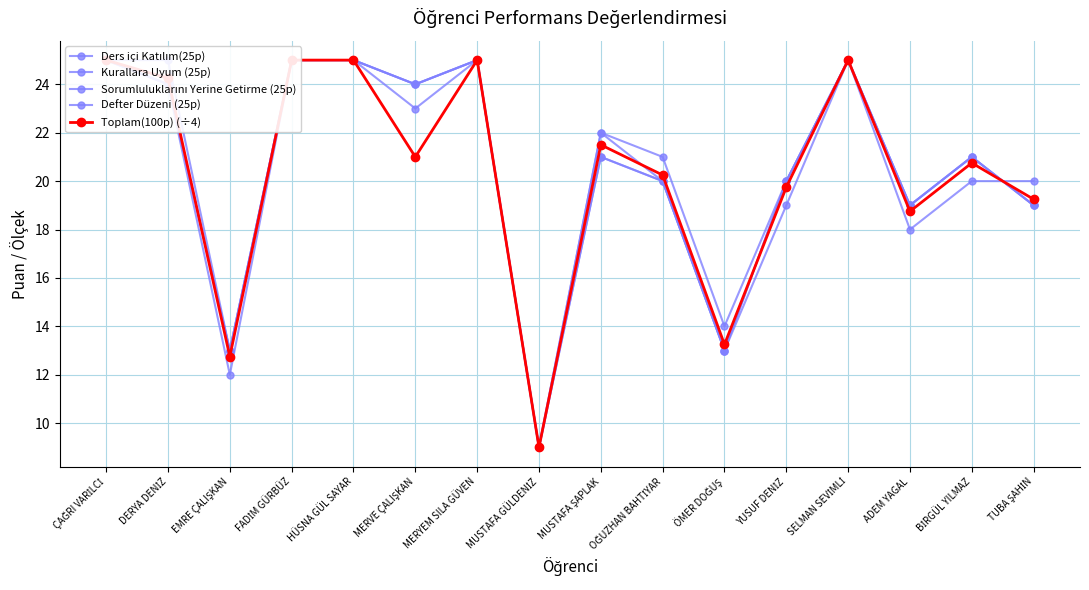

Rank the categories by Defter Düzeni (25p) value from highest to lowest.

ÇAĞRI VARİLCİ, FADİM GÜRBÜZ, HÜSNA GÜL SAYAR, MERYEM SILA GÜVEN, SELMAN SEVİMLİ, DERYA DENİZ, MERVE ÇALIŞKAN, MUSTAFA ŞAPLAK, BİRGÜL YILMAZ, OĞUZHAN BAHTİYAR, YUSUF DENİZ, ADEM YAGAL, TUBA ŞAHİN, ÖMER DOĞUŞ, EMRE ÇALIŞKAN, MUSTAFA GÜLDENİZ